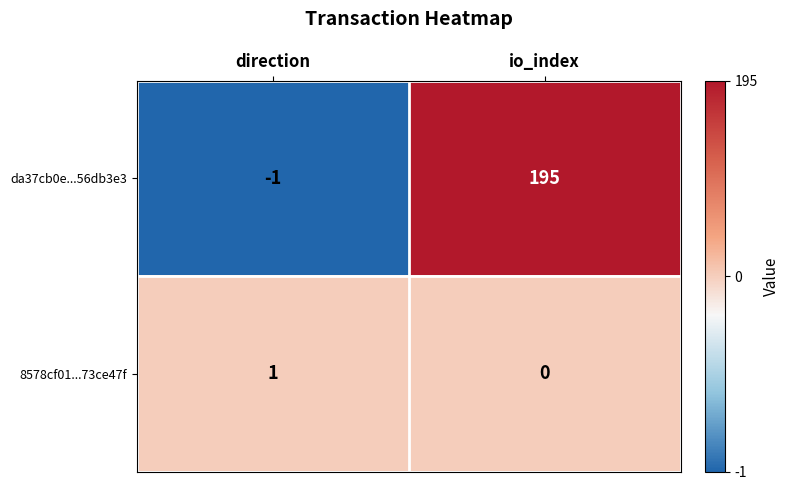

Is it true that 8578cf01...73ce47f equals 2 at direction?

False